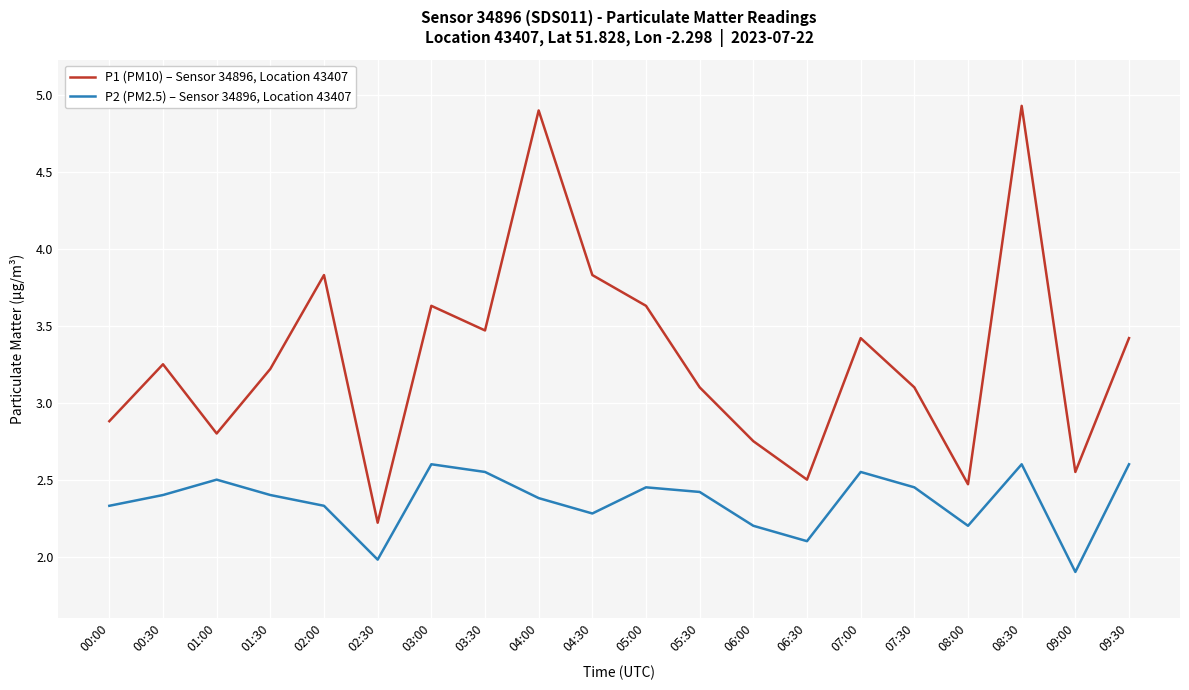

At which category does the chart reach its peak across all series?

08:30